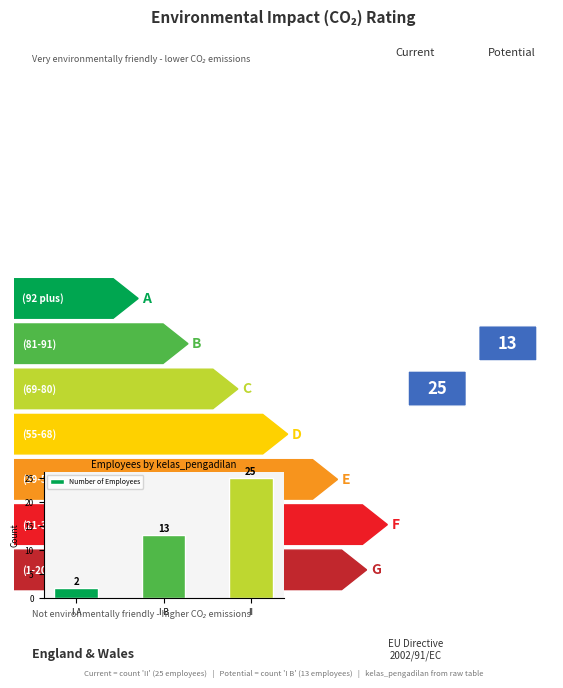

How many bars are there in total?

3